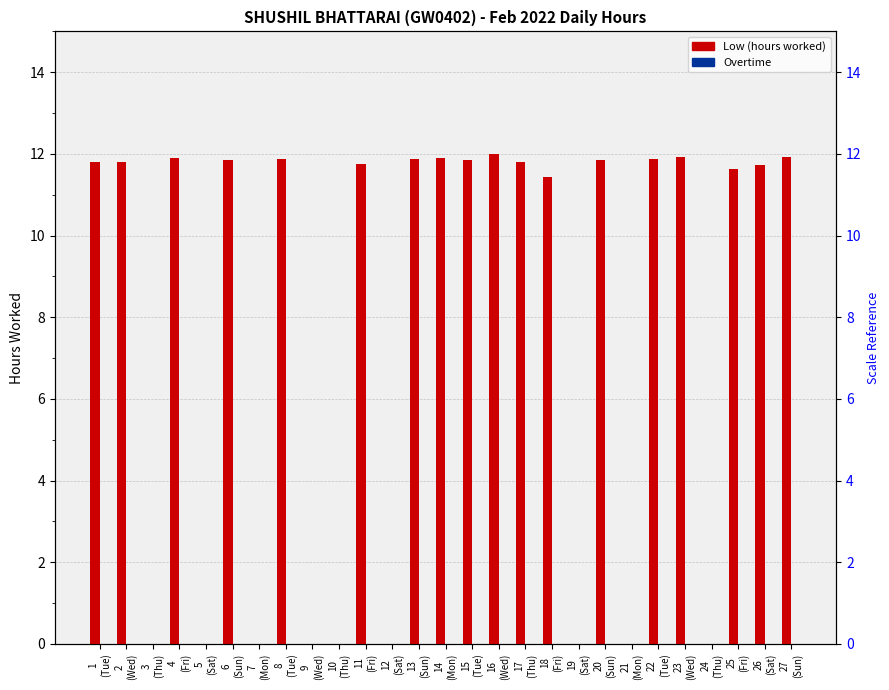

Where is Overtime nearest to the value 0?

1
(Tue)